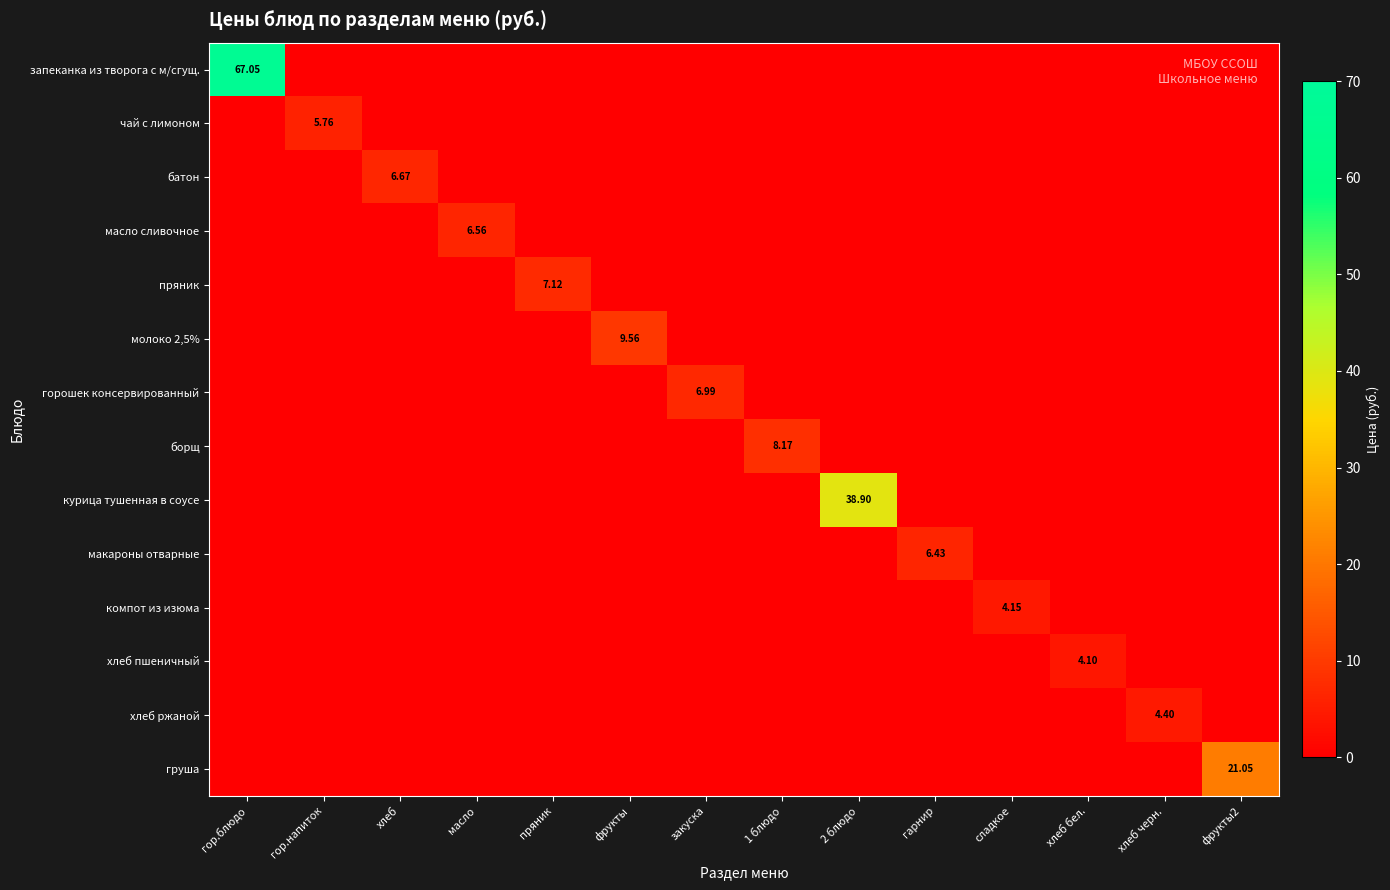

How many series are shown in this chart?

14